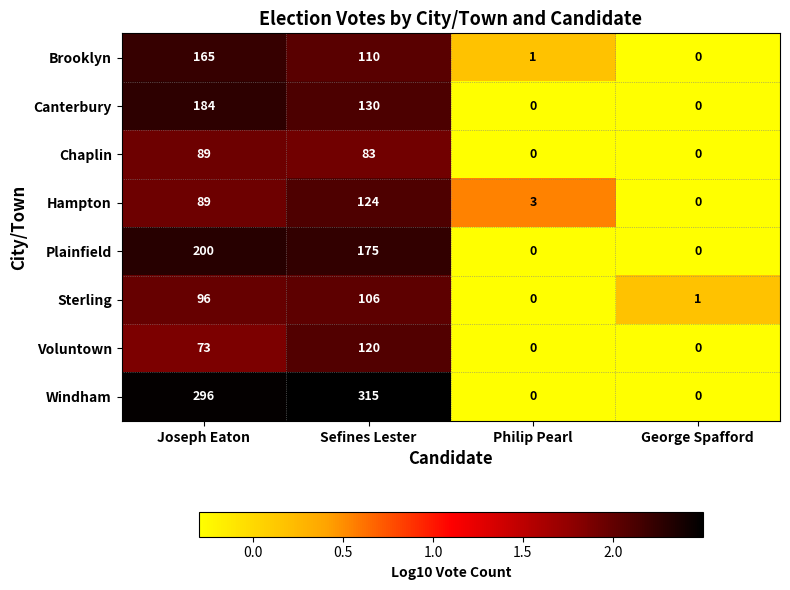

Which series has the widest spread of values?

Windham